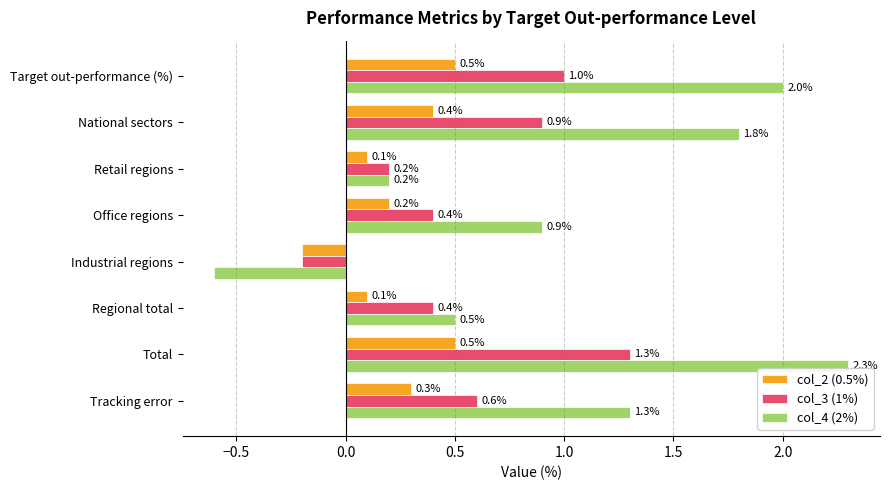

Rank the series by their maximum value, from highest to lowest.

col_4 (2%), col_3 (1%), col_2 (0.5%)